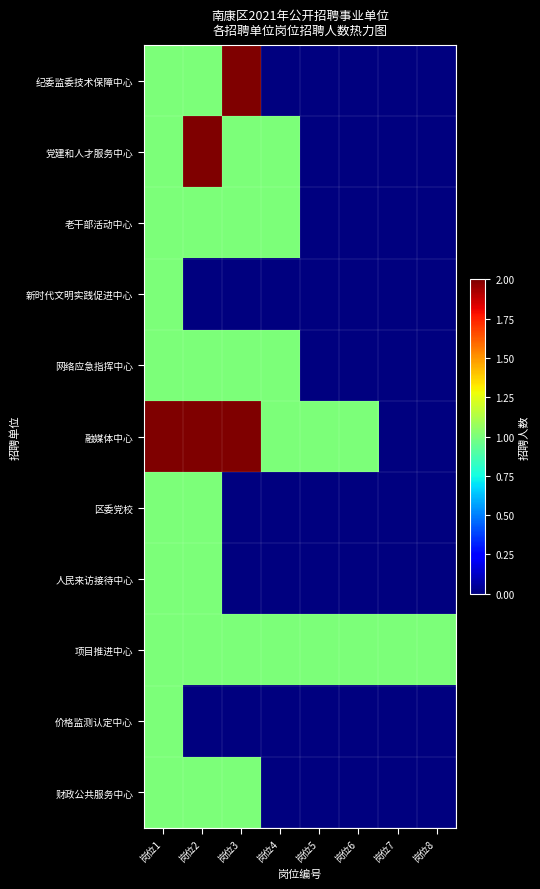

What is the total value across all series at 岗位8?

1